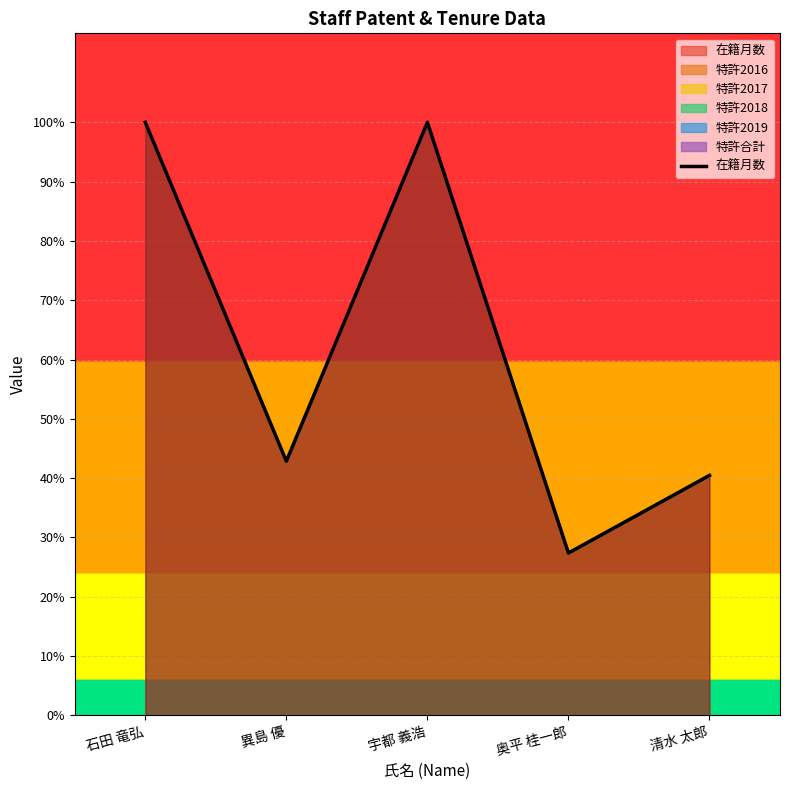

Which category has the lowest value across all series?

奥平 桂一郎